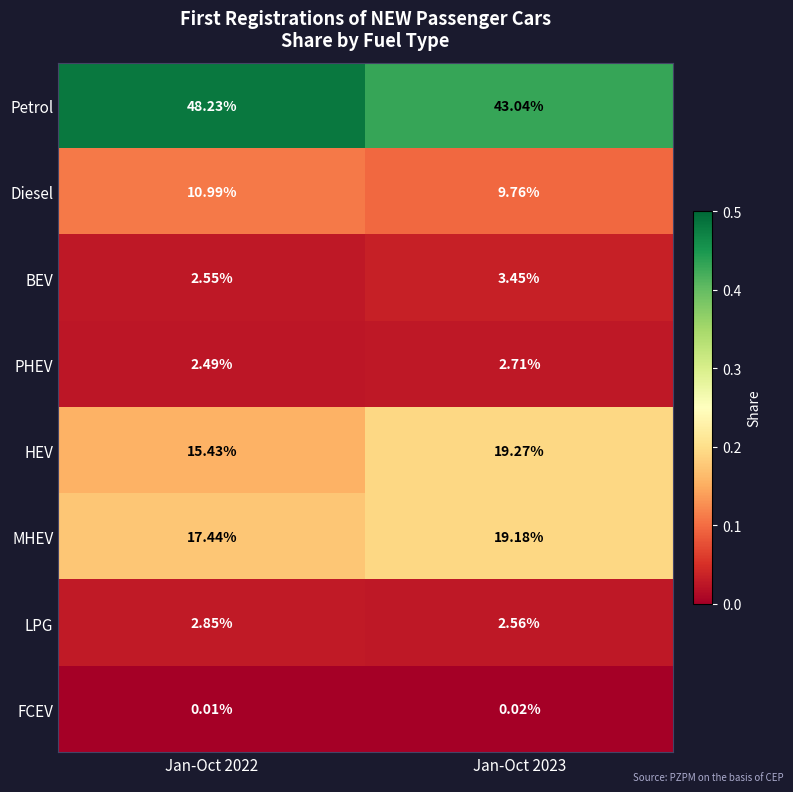

How many distinct data groups are displayed?

8